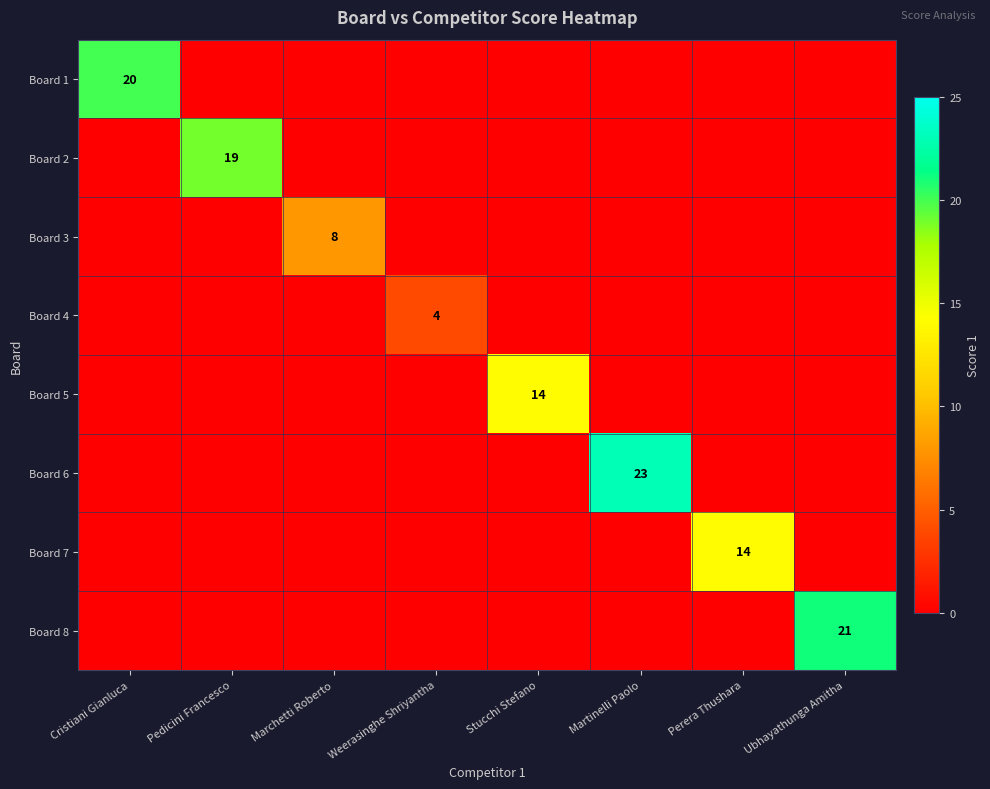

At how many categories does at least one series exceed 14?

4